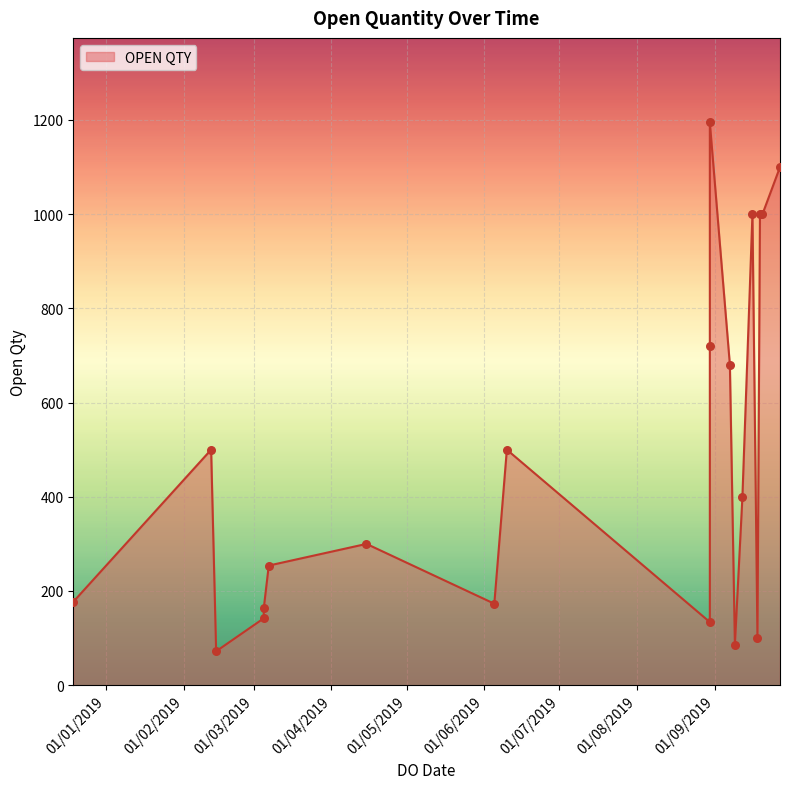

Approximately how many times larger is the value at 05/03/2019 compared to 19/09/2019?

0.1